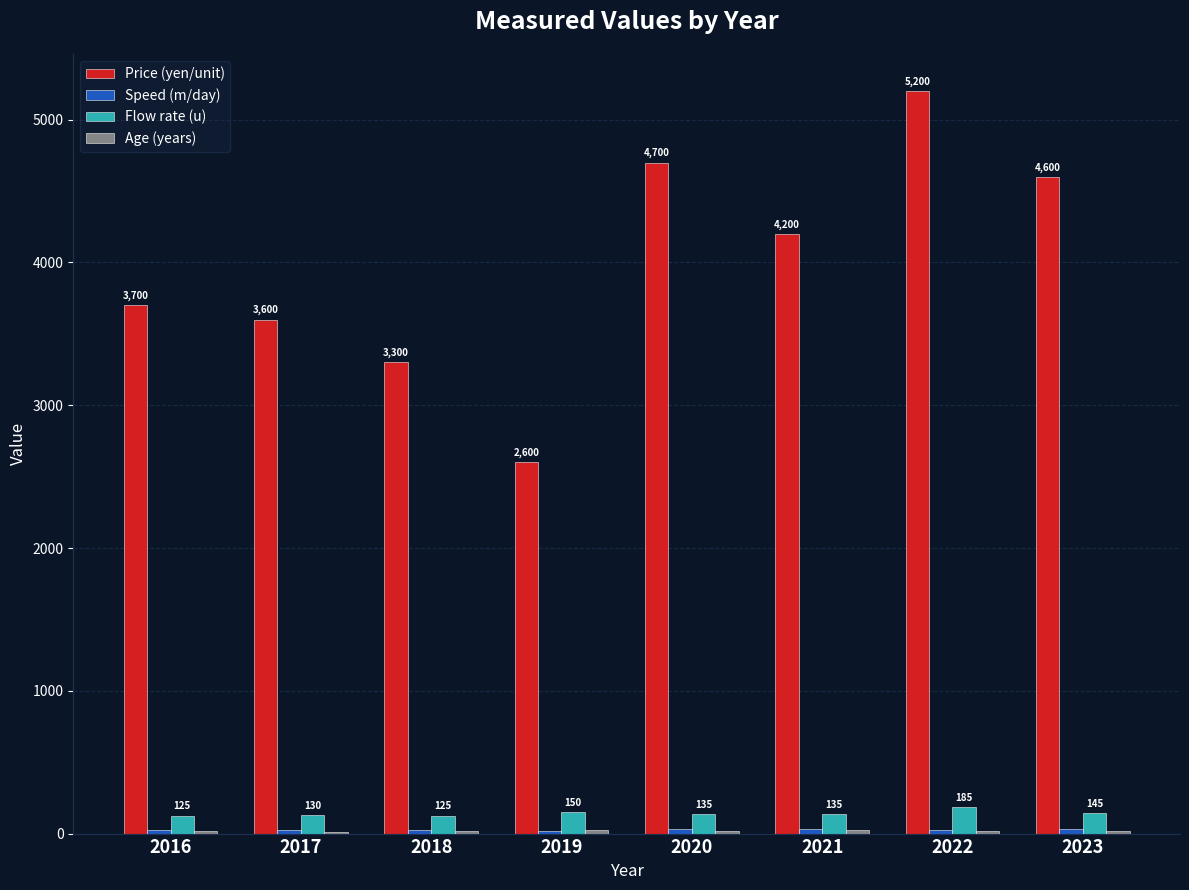

Which series has the largest total across all categories?

Price (yen/unit)